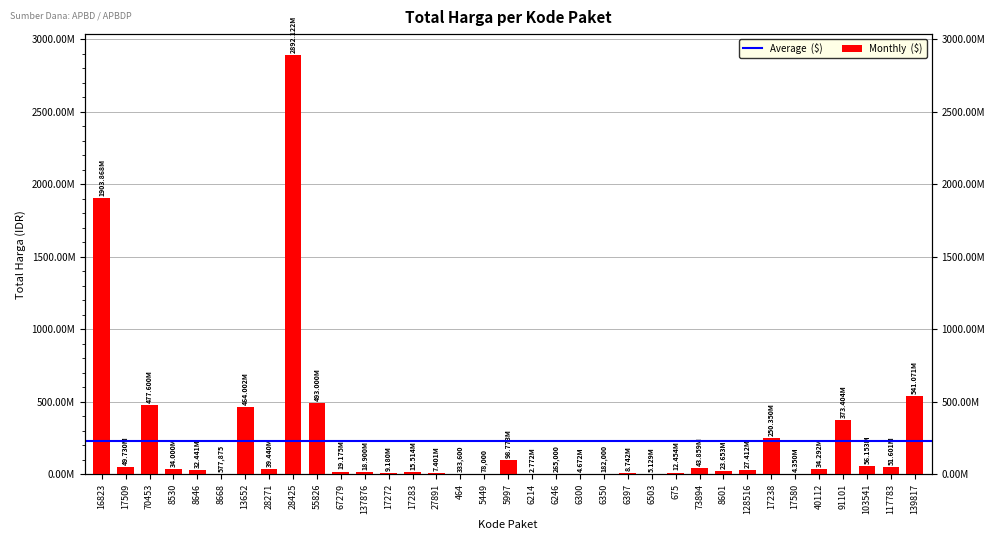

What is the average value?

228471345